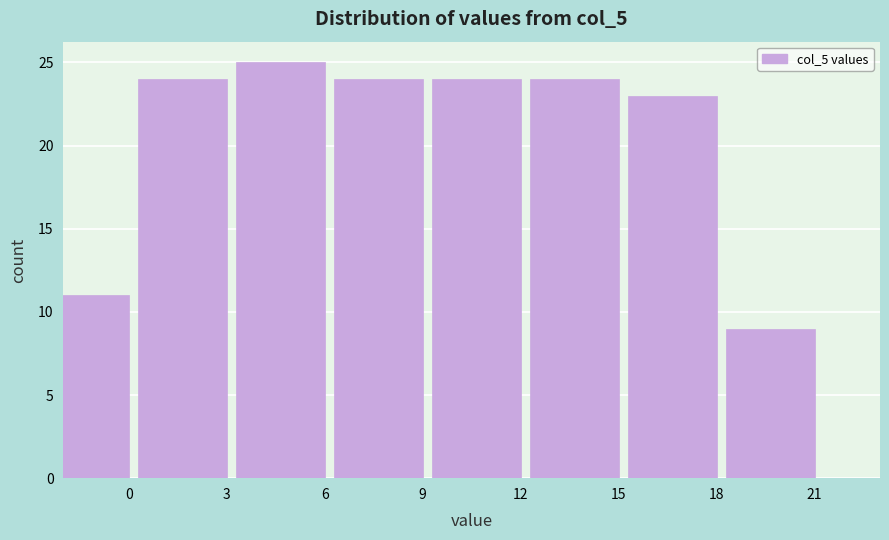

Reading left to right, transcribe all the data shown in this chart.

11	24	25	24	24	24	23	9